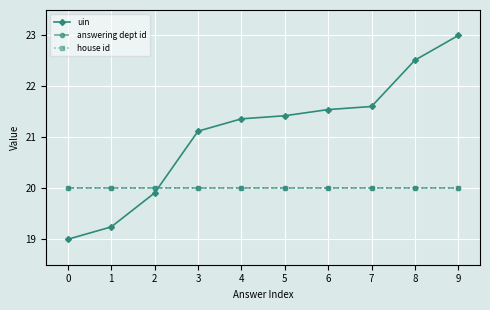

Does the chart have visible grid lines?

Yes